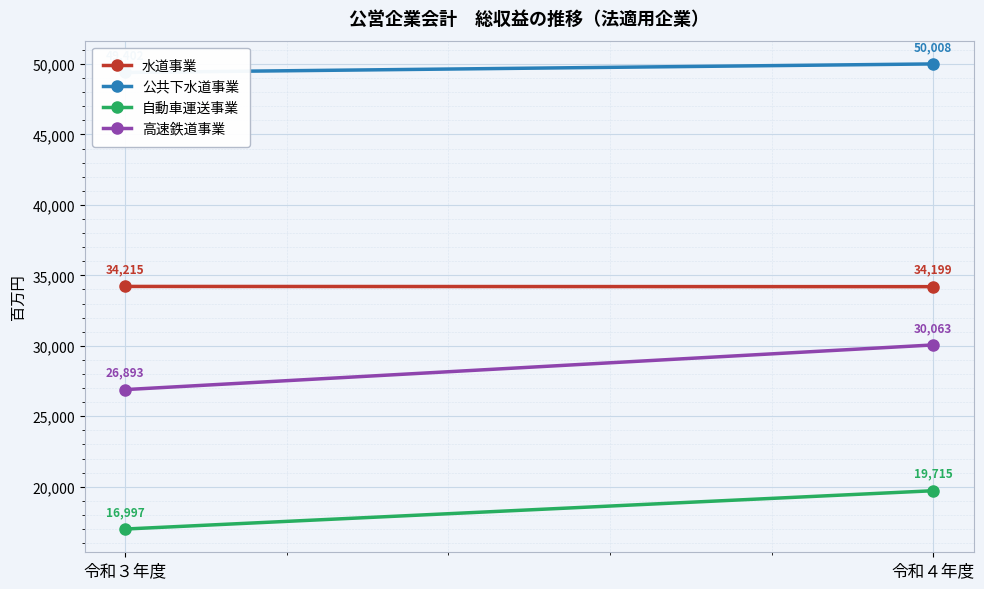

Which series has the largest total across all categories?

公共下水道事業